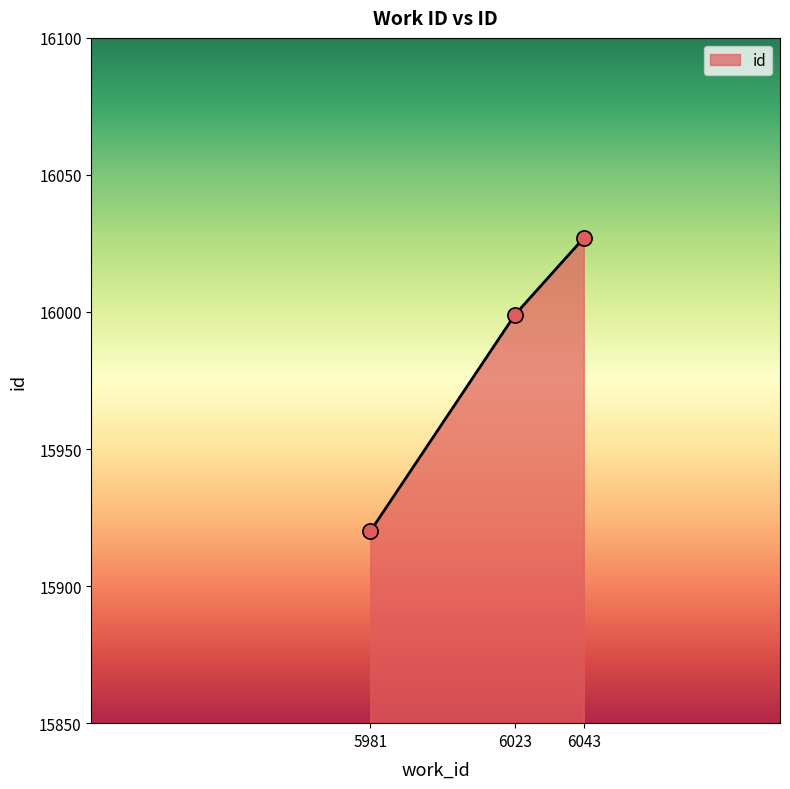

What is the ratio of the value at 6023 to the value at 6043?

1.0